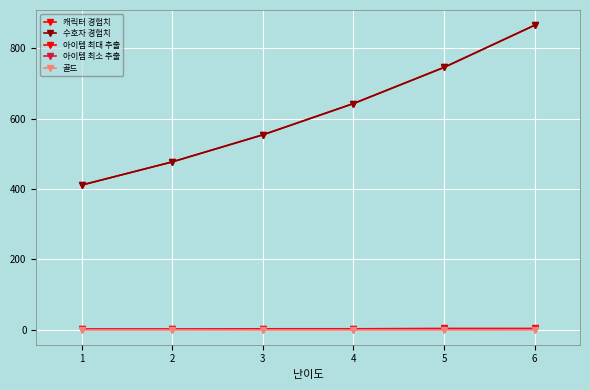

What is the maximum value for 캐릭터 경험치?

866